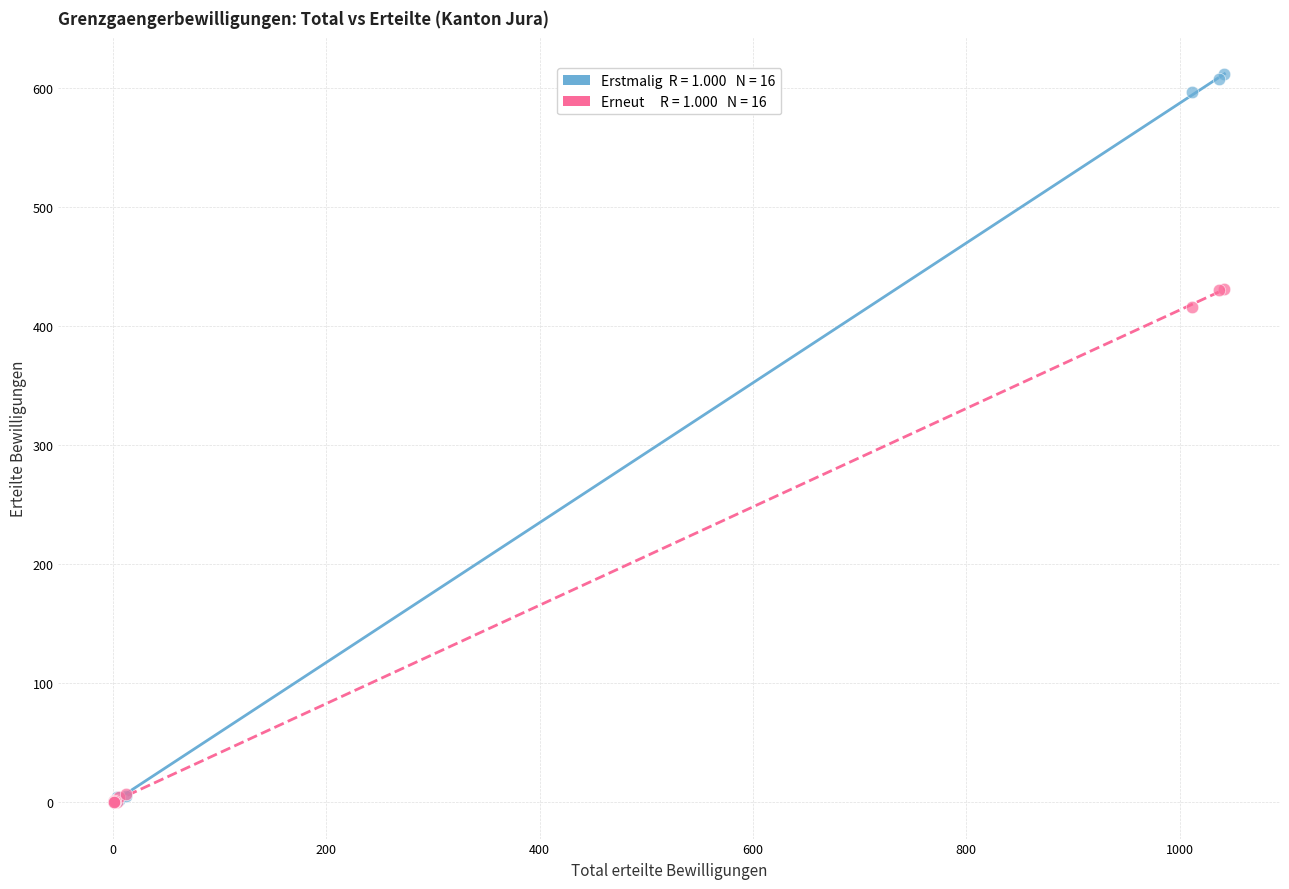

Across all series, what Y value is closest to 305?

416